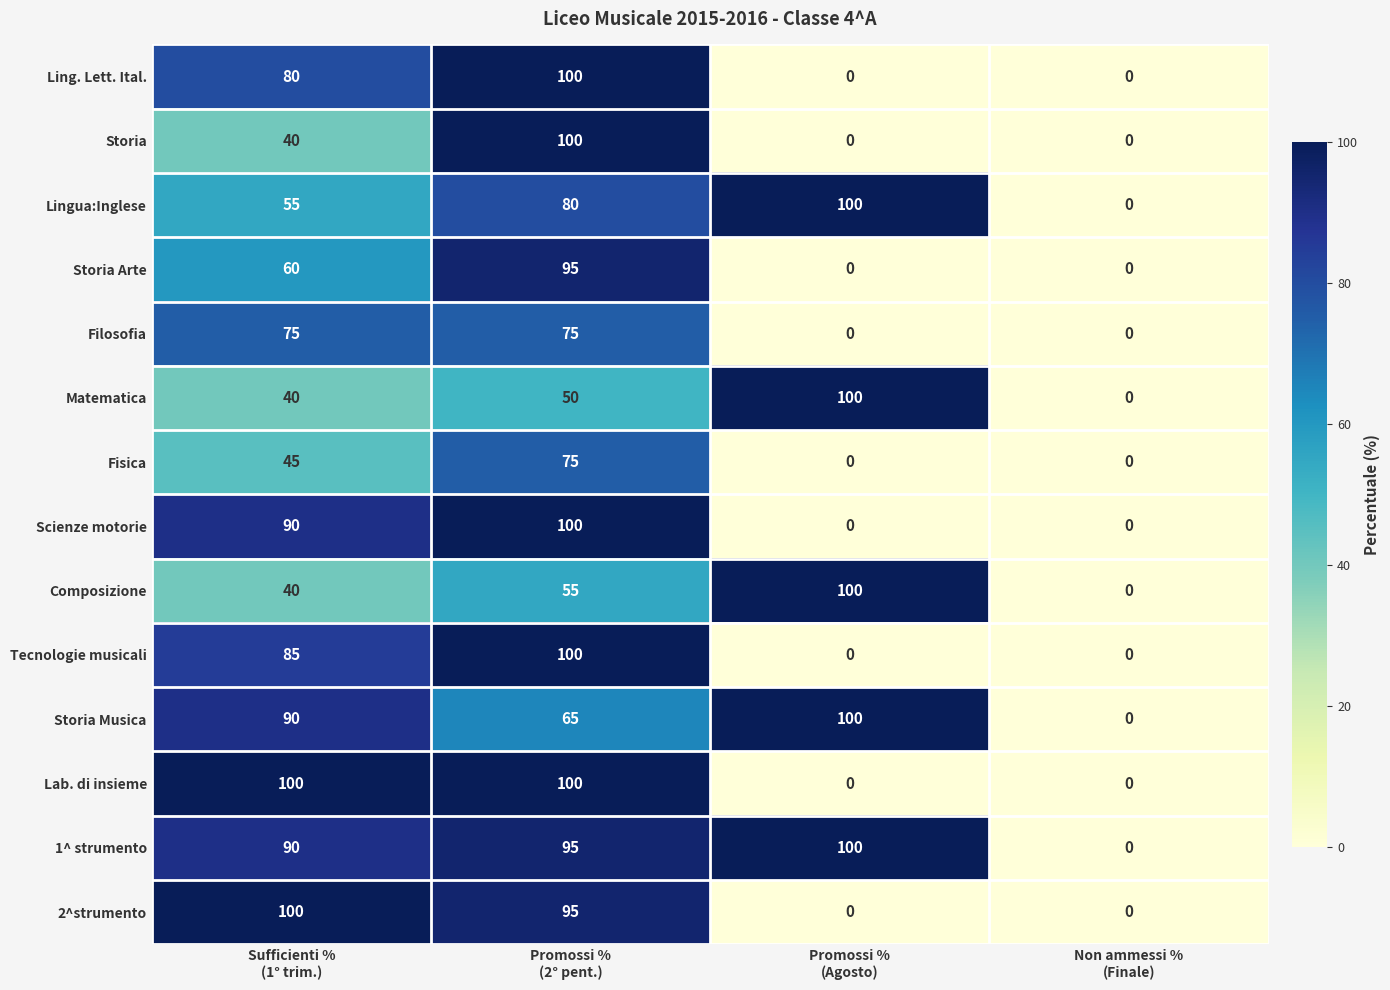

What is the difference between the maximum and minimum values in the Scienze motorie series?

100